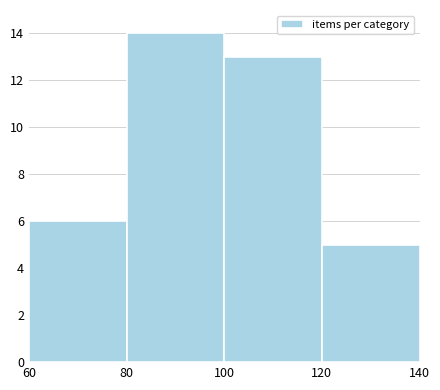

Over which range of the x-axis is the bar tallest?

80 to 100